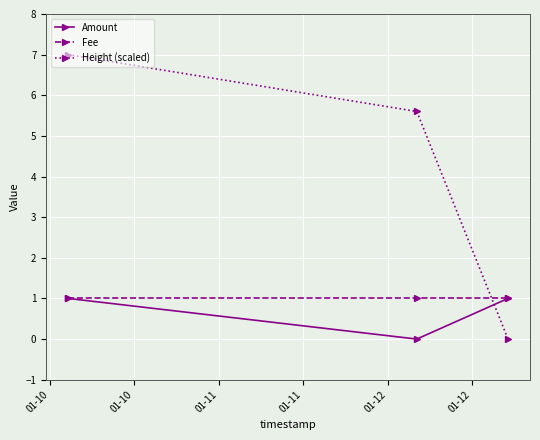

What is the value of the Amount point at the 1st from the left?

1.0